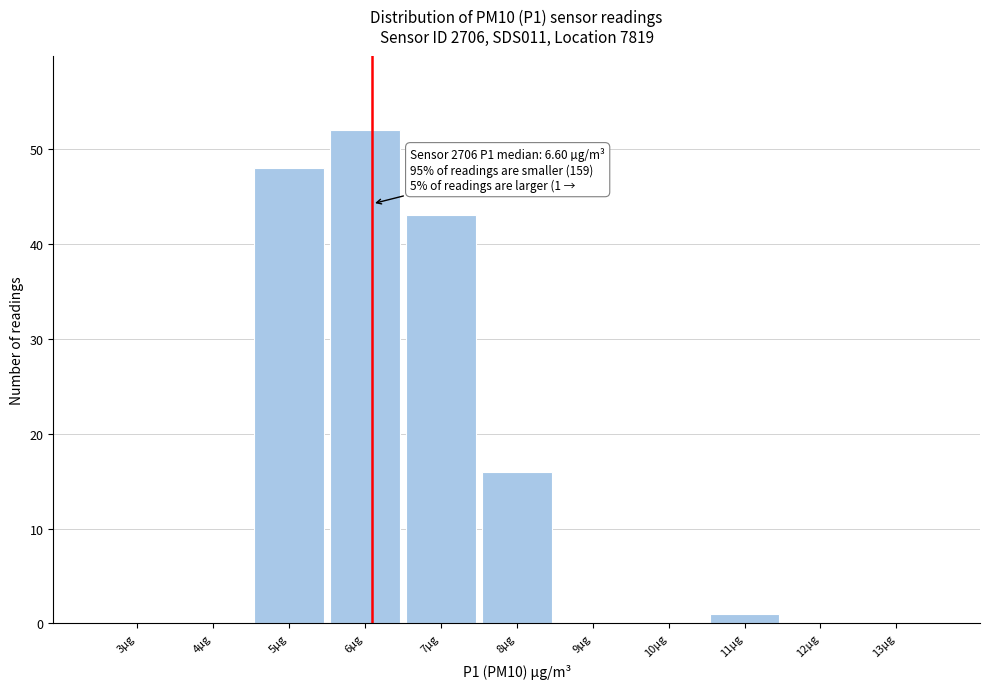

Reading left to right, extract all data points from this chart.

3µg=0	4µg=0	5µg=48	6µg=52	7µg=43	8µg=16	9µg=0	10µg=0	11µg=1	12µg=0	13µg=0